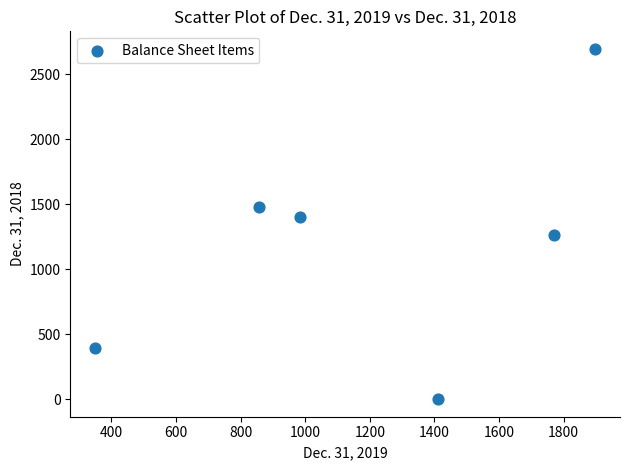

What is the range of Y values (max minus min)?

2695